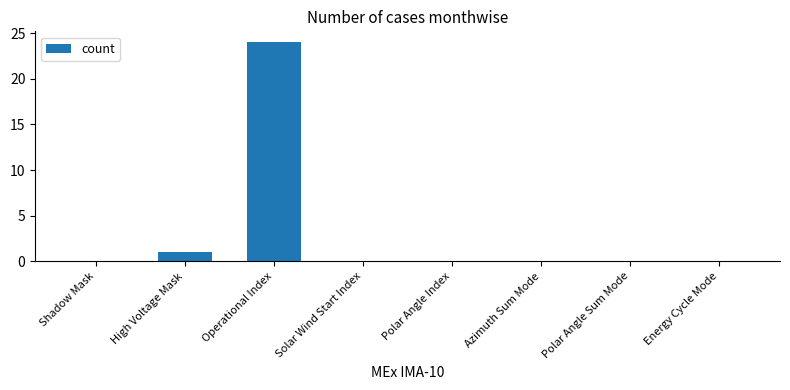

At which category does the chart reach its peak across all series?

Operational Index